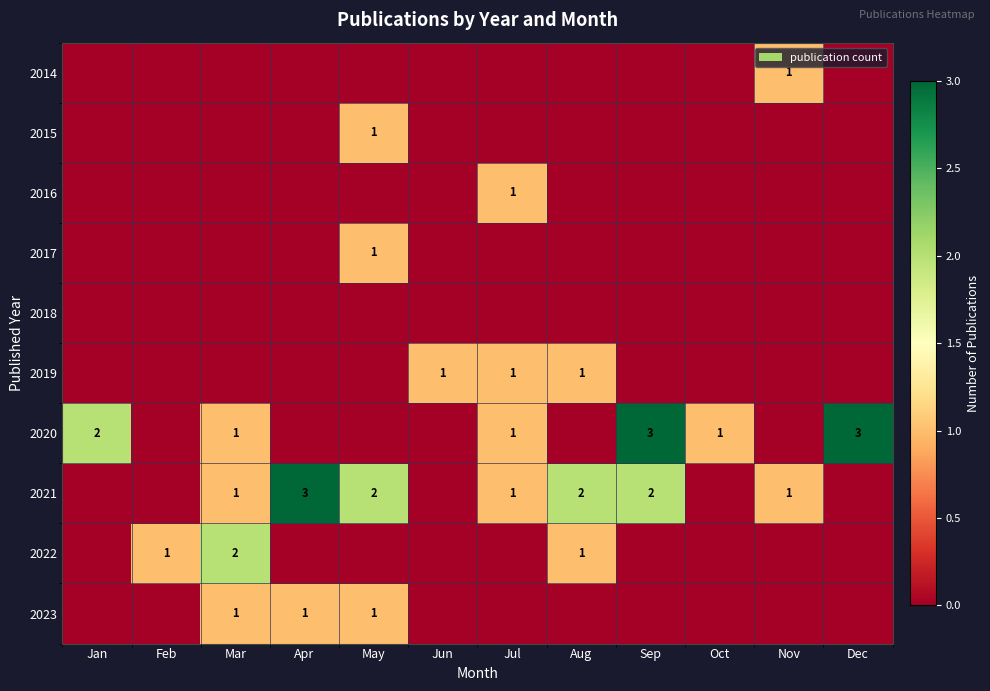

Which series has the largest total across all categories?

2021